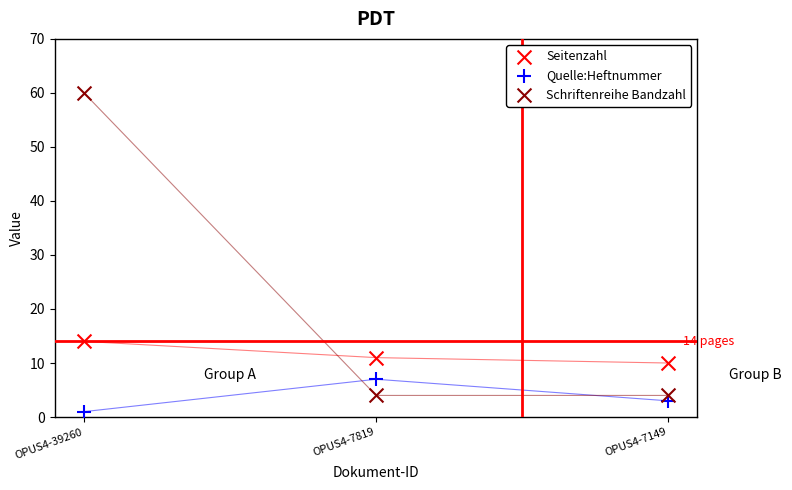

Which series reaches the maximum Y coordinate?

Schriftenreihe Bandzahl